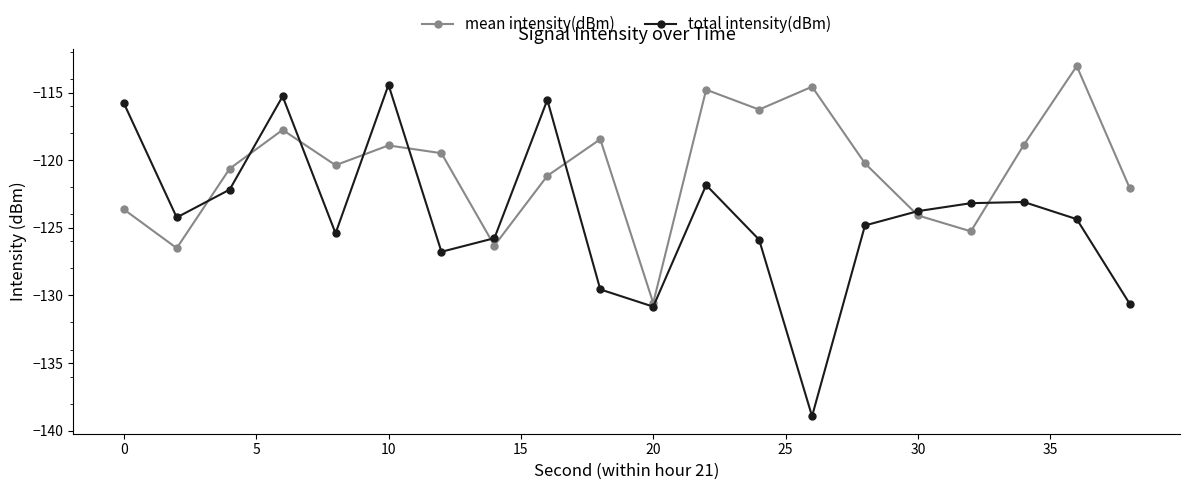

What is the smallest value displayed?

-138.9